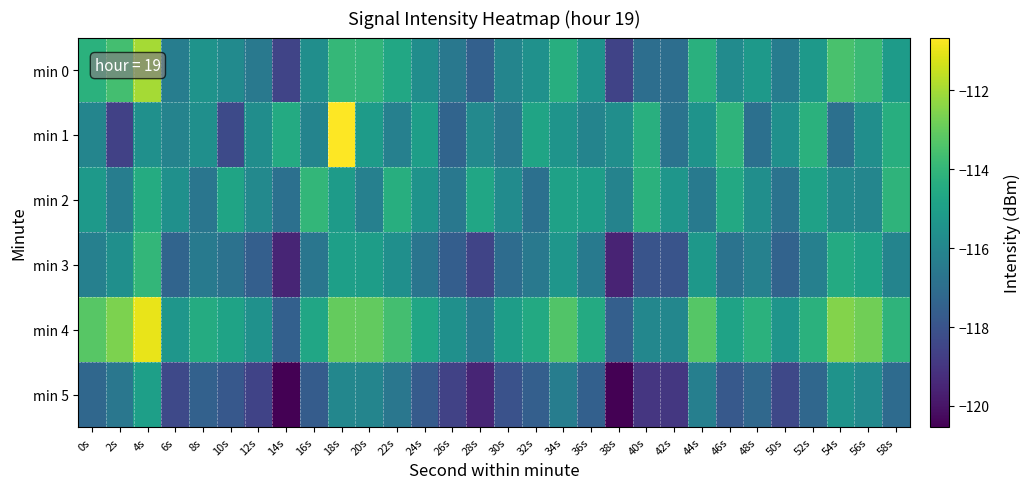

What is the total value across all series at 42s?

-701.9